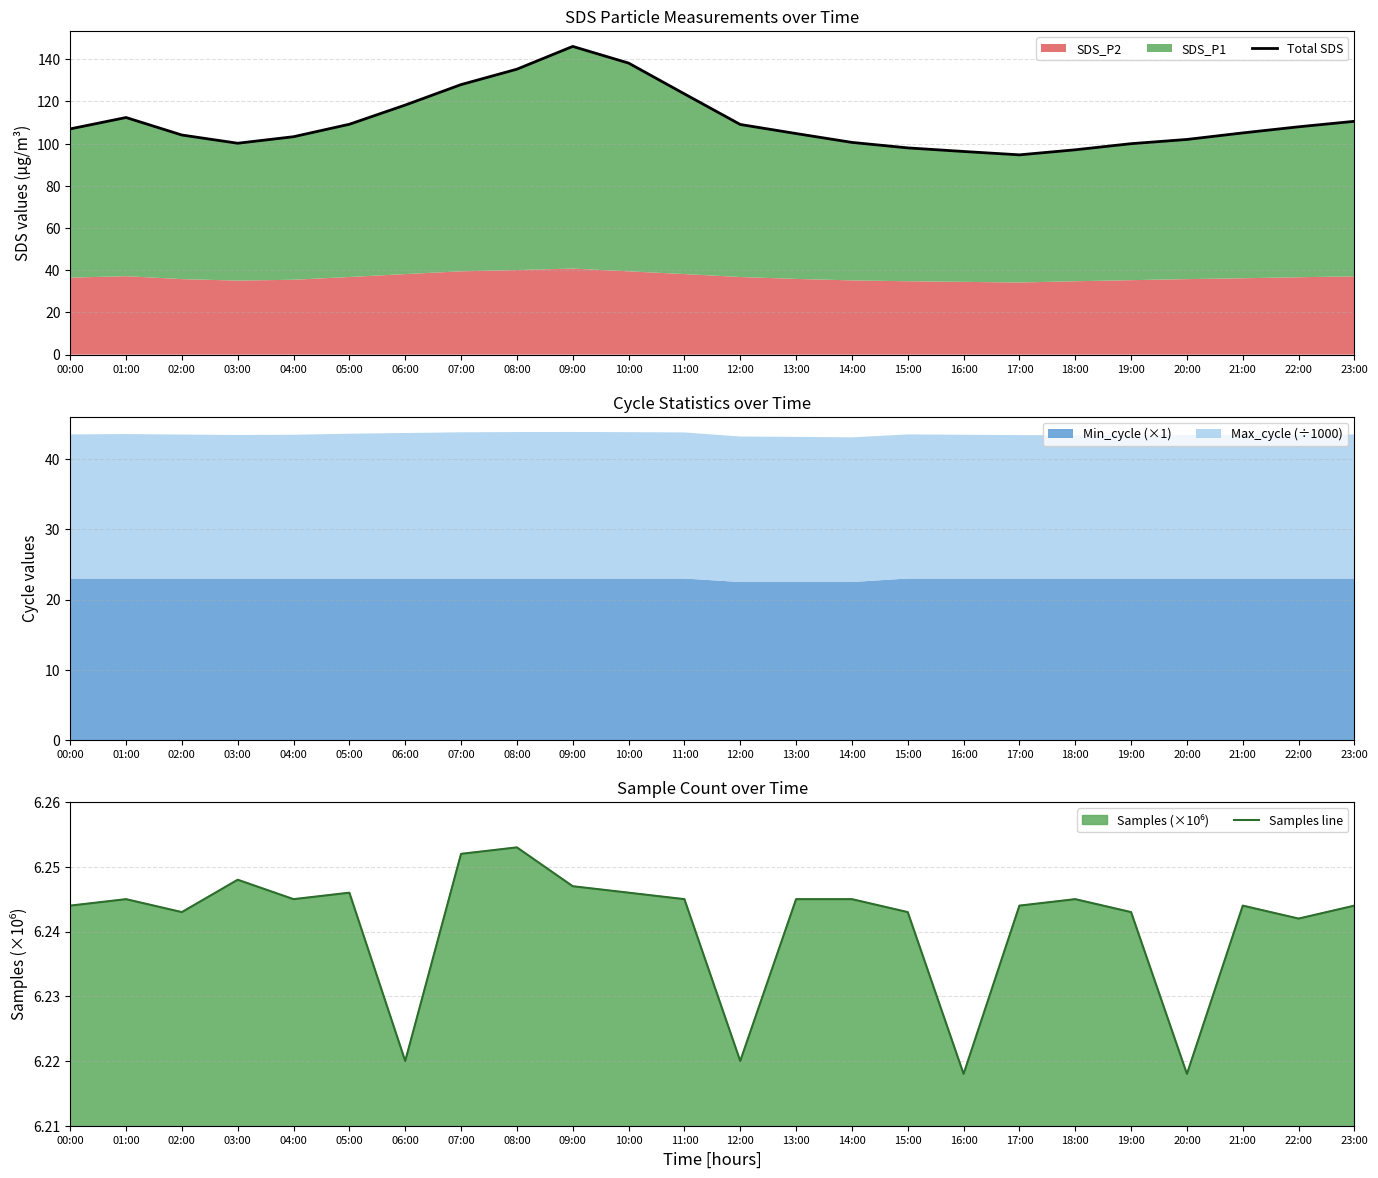

At which category does the chart reach its minimum across all series?

16:00